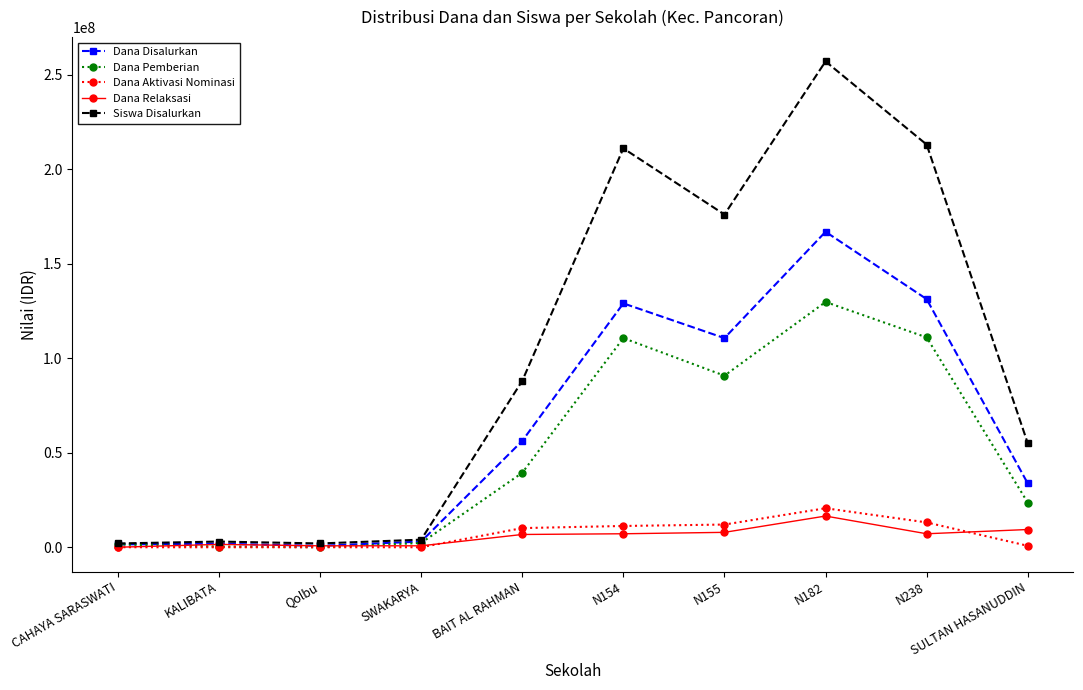

The value of Dana Disalurkan at N238 is 81822419. True or false?

False